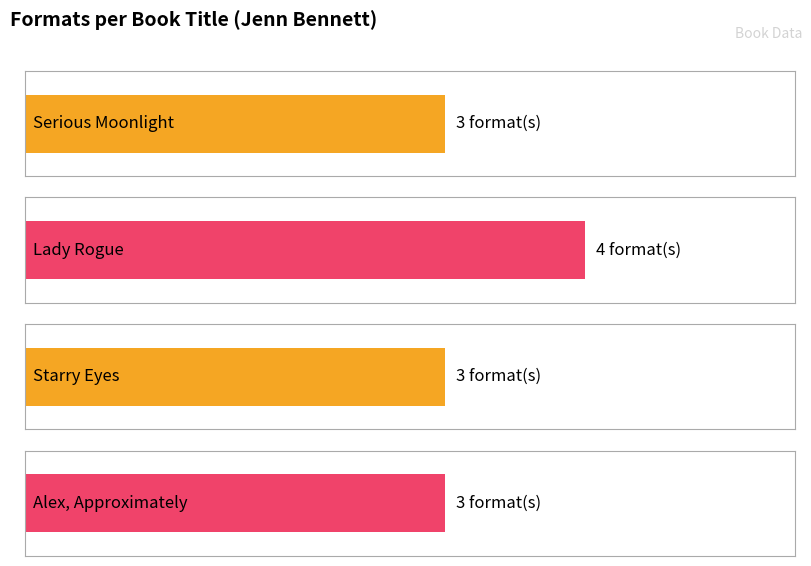

What is the label of the 1st bar from the right?

Alex, Approximately